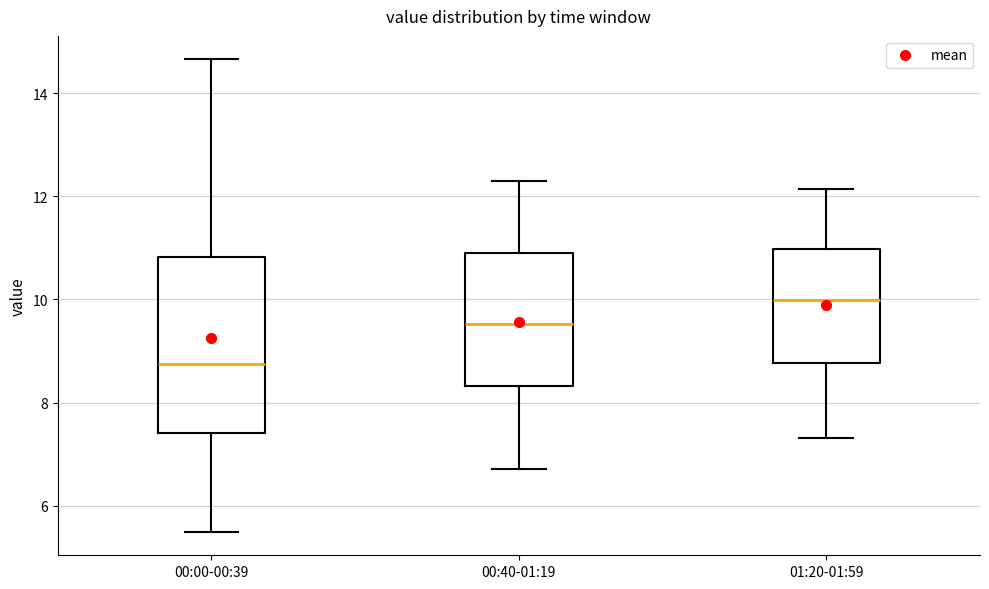

Reading left to right, transcribe this box plot: for each box, give where its median line is, the range the box spans, and where its two whiskers end, as read against the y-axis. The values are not printed on the chart, so give them approximately, as read against the axis.

00:00-00:39: median 8.8, box 7.4 to 10.8, whiskers 5.6 to 14.6
00:40-01:19: median 9.6, box 8.4 to 10.8, whiskers 6.8 to 12.4
01:20-01:59: median 10.0, box 8.8 to 11.0, whiskers 7.4 to 12.2